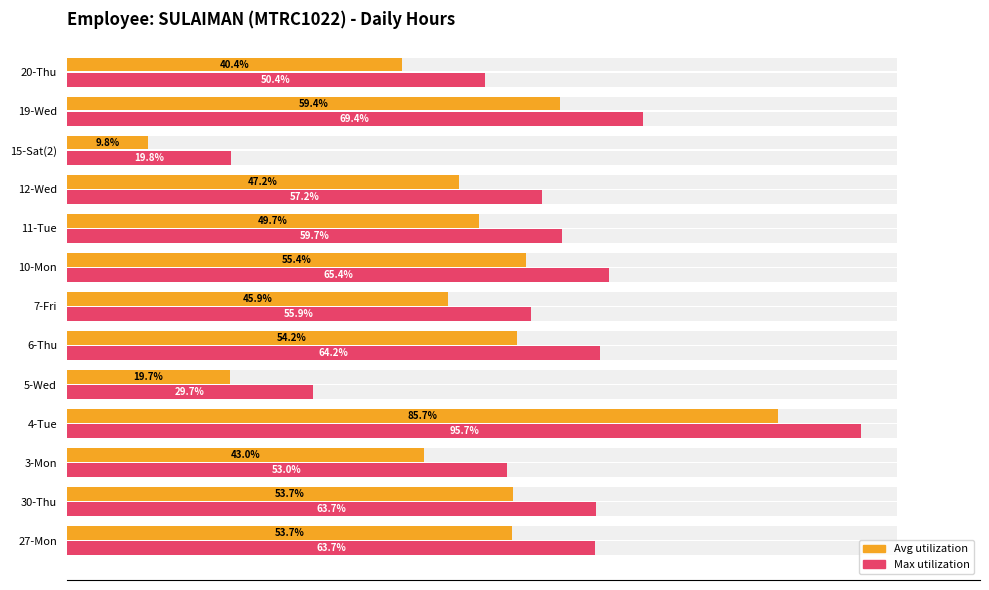

How many data points in Max hours (scaled) are above 59?

7